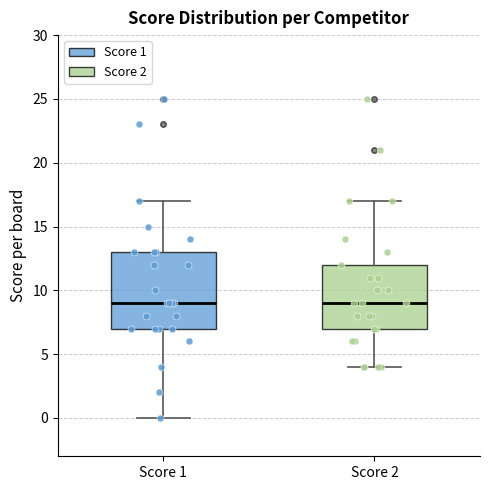

Where does the upper whisker of the box for Score 1 end on the y-axis? The values are not printed on the chart, so give them approximately, as read against the axis.

17